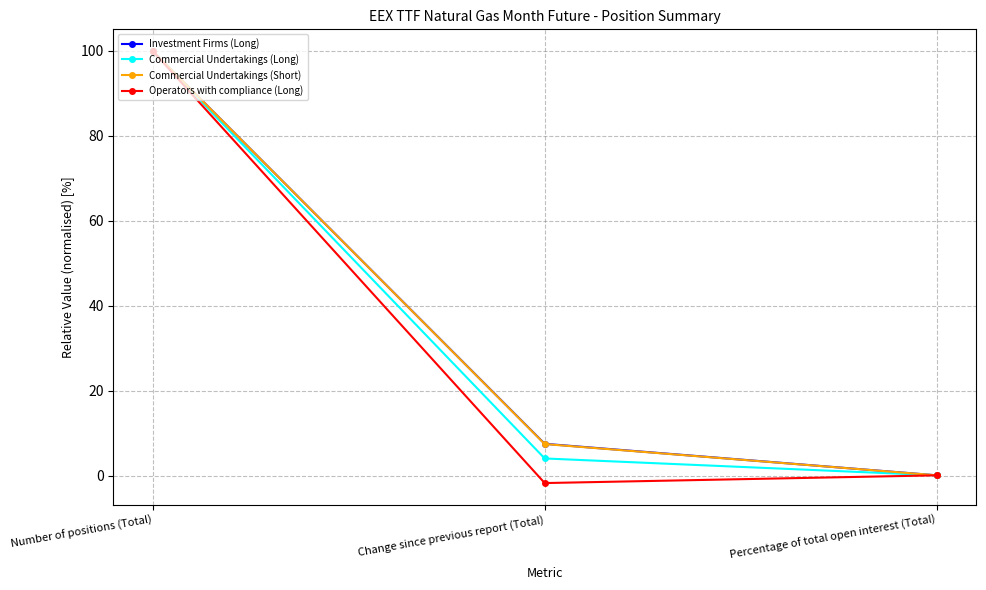

Which category has the highest value in the Commercial Undertakings (Short) series?

Number of positions (Total)